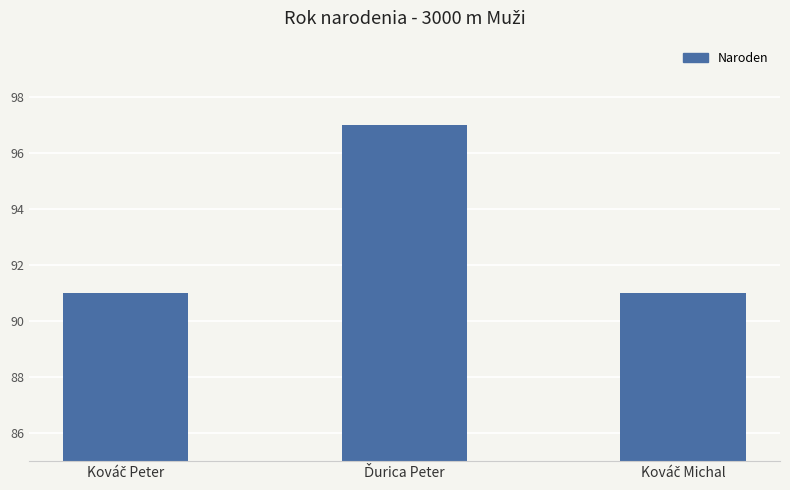

What is the value of the 3rd bar from the left?

91